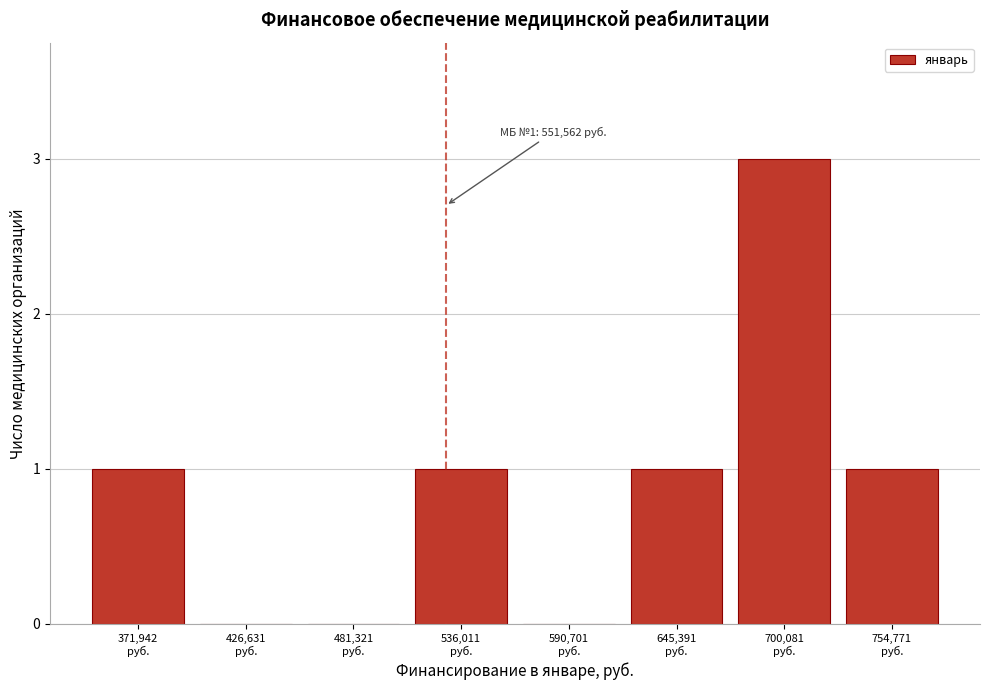

What is the sum of all values?

7